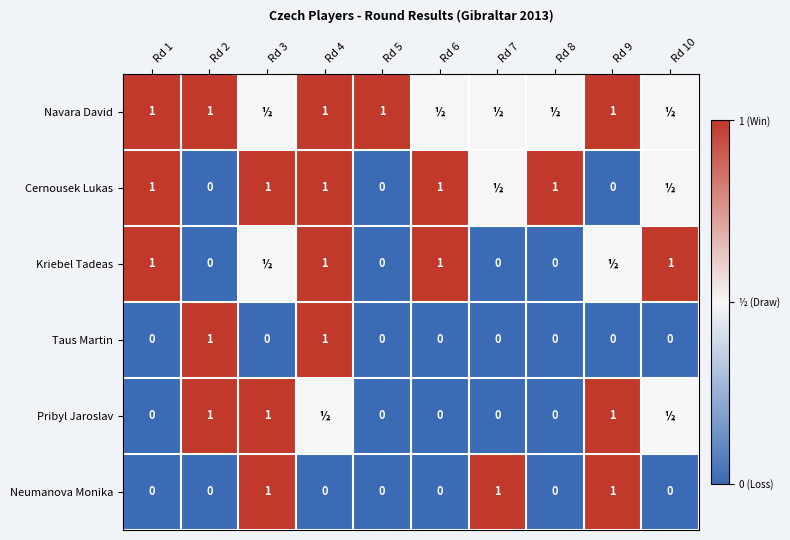

What is the sum of all Taus Martin values?

2.0